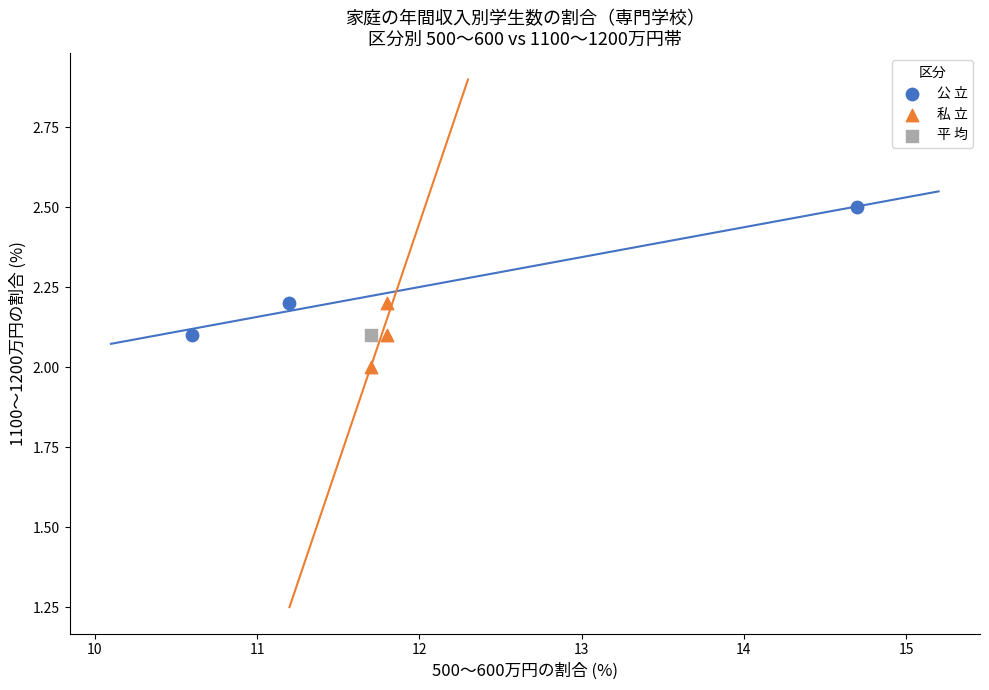

What are all the series names shown in the legend?

公 立, 私 立, 平 均